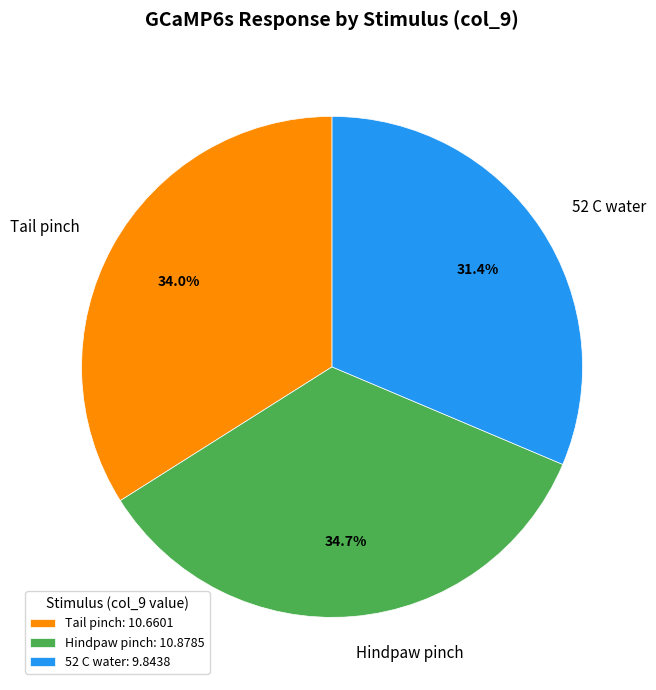

To the nearest percent, what is the average slice percentage?

33%